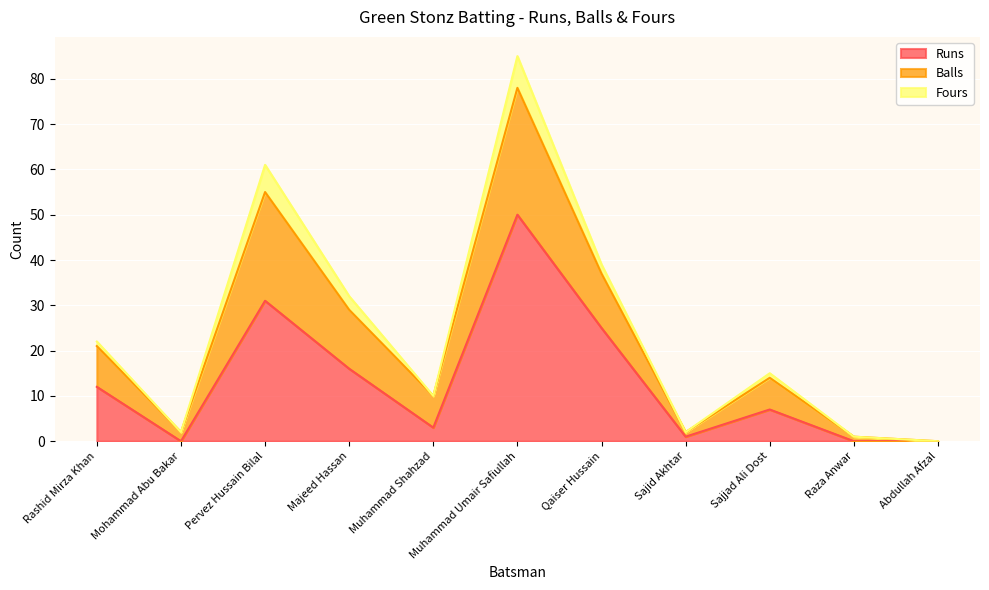

What is the maximum value for Runs?

50